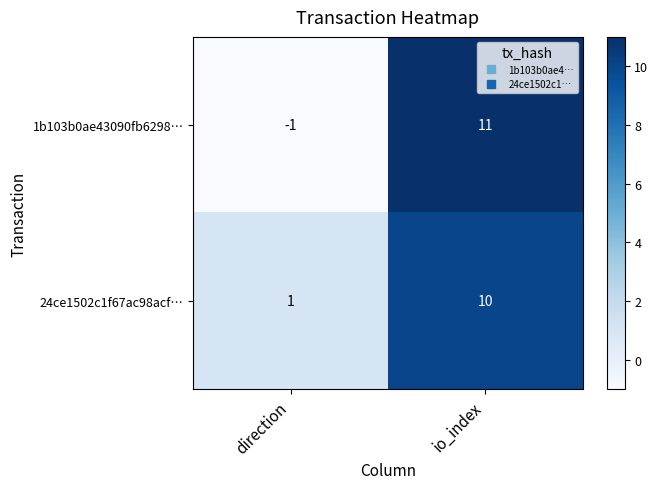

Reading left to right, list all the values displayed in this chart.

1b103b0ae43090fb6298…: direction=-1	io_index=11
24ce1502c1f67ac98acf…: direction=1	io_index=10